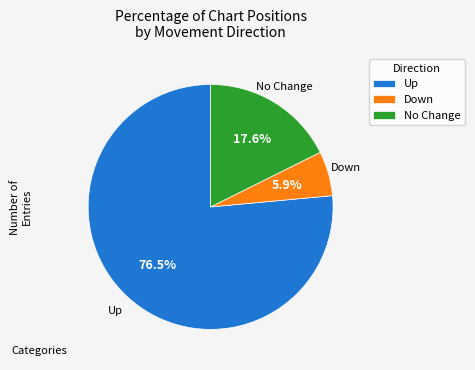

Which slice is the largest?

Up